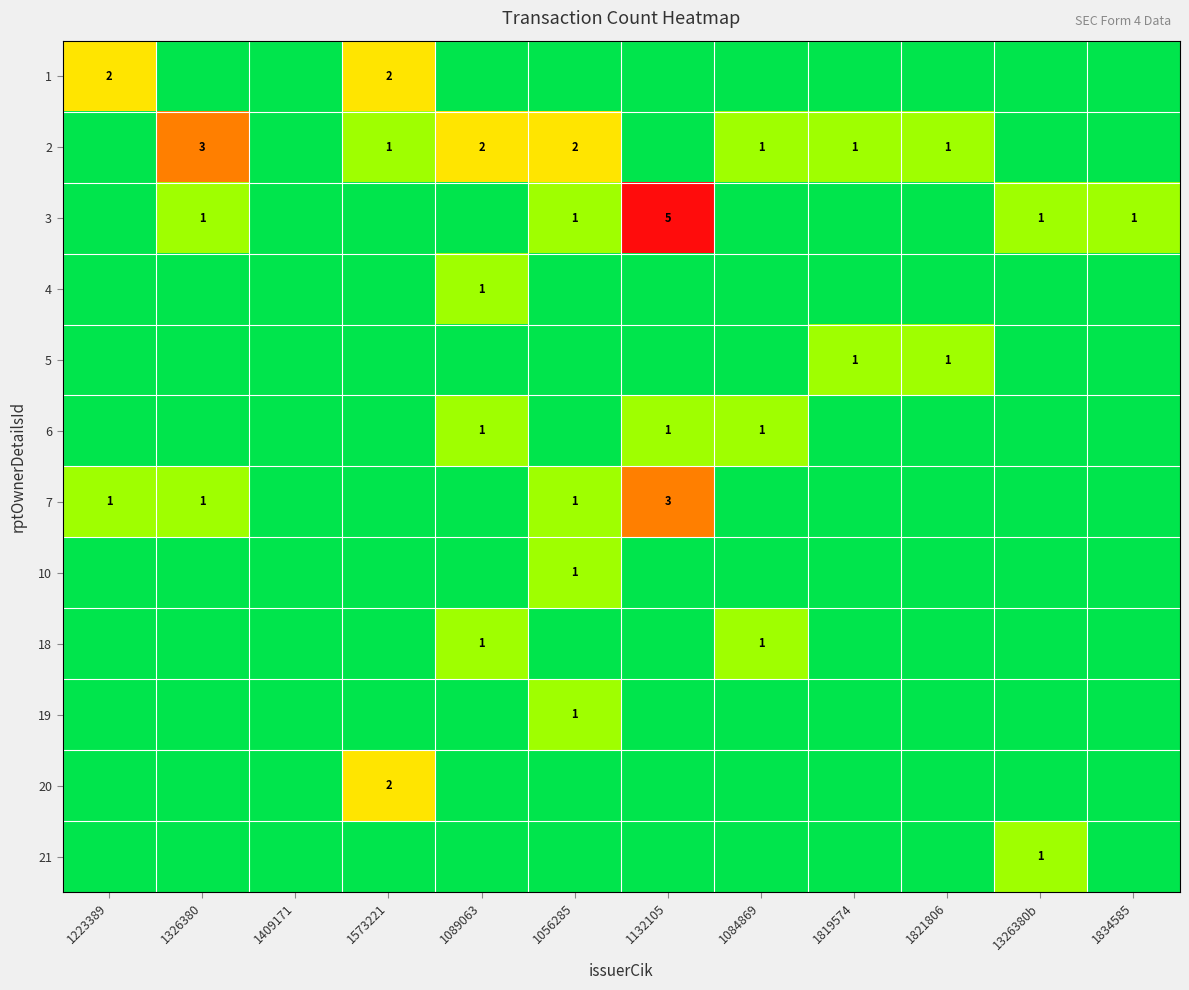

What is the maximum value shown in the chart?

5